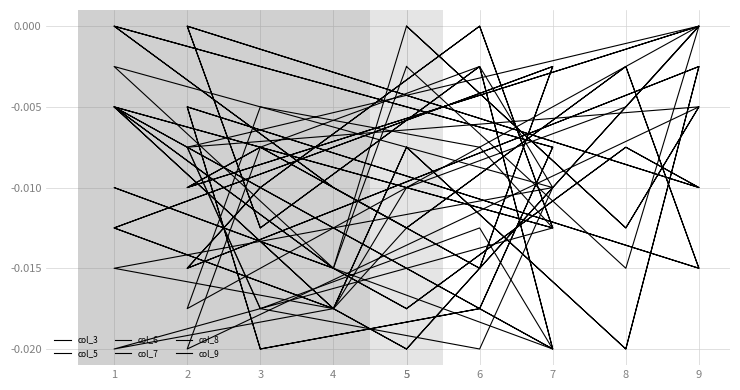

Rank the series by their maximum value, from highest to lowest.

col_3, col_5, col_6, col_7, col_8, col_9